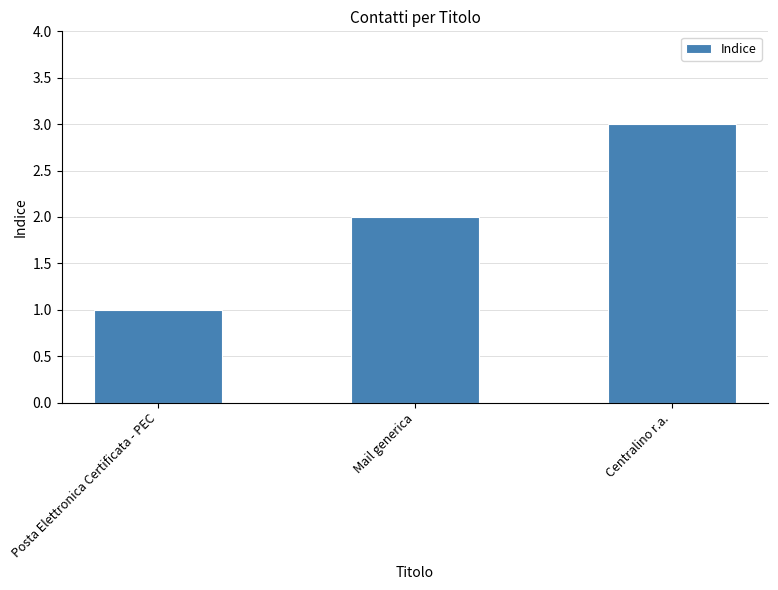

The value at Posta Elettronica Certificata - PEC is 1. True or false?

True